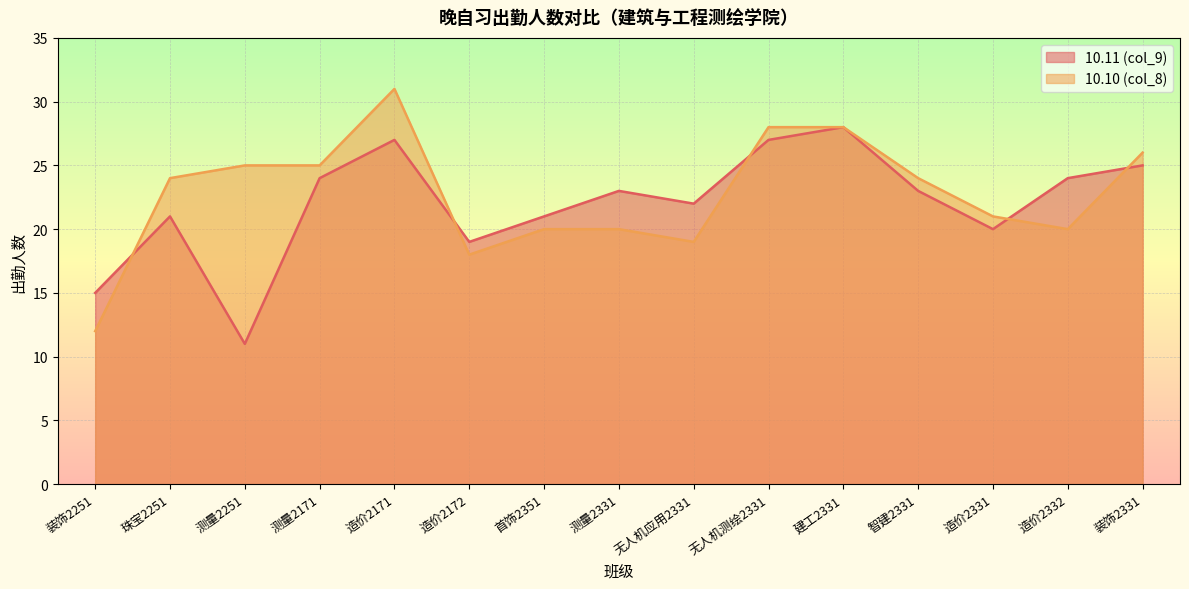

At which label does 10.11 (col_9) reach its peak?

建工2331